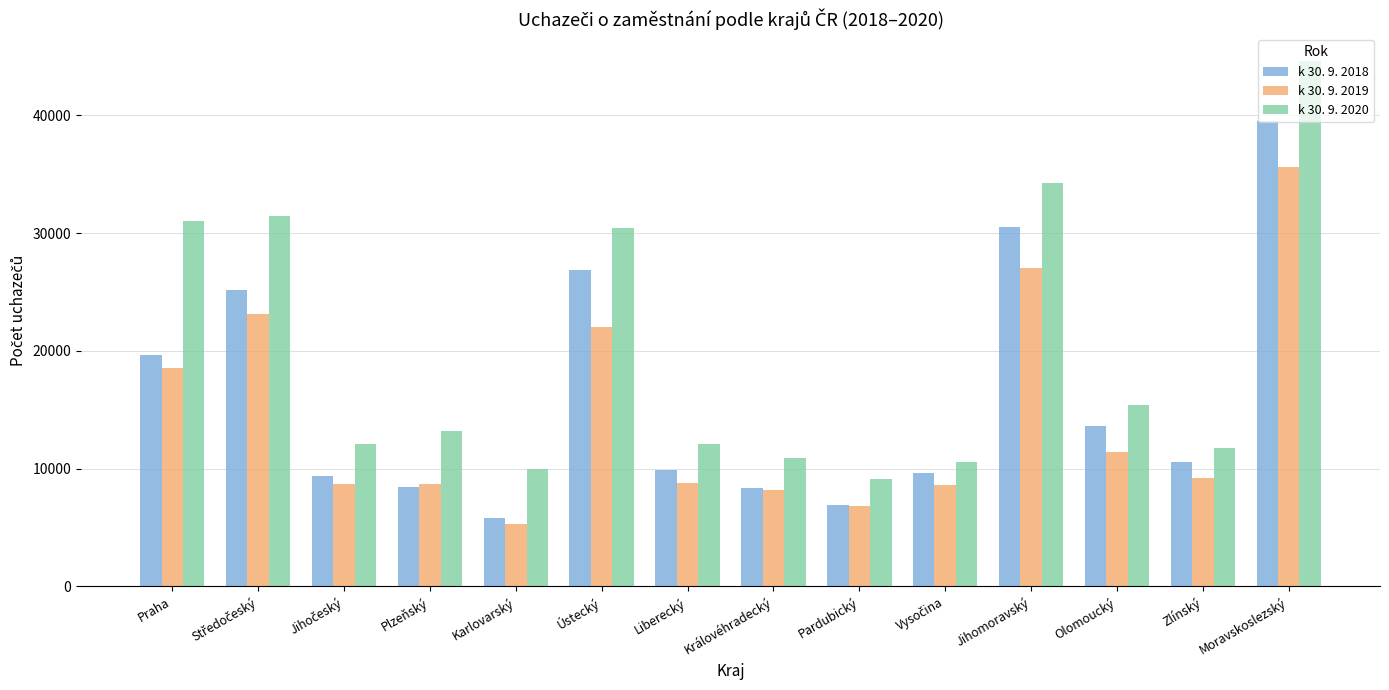

What is the difference between the k 30. 9. 2018 values at Zlínský and Jihomoravský?

19896